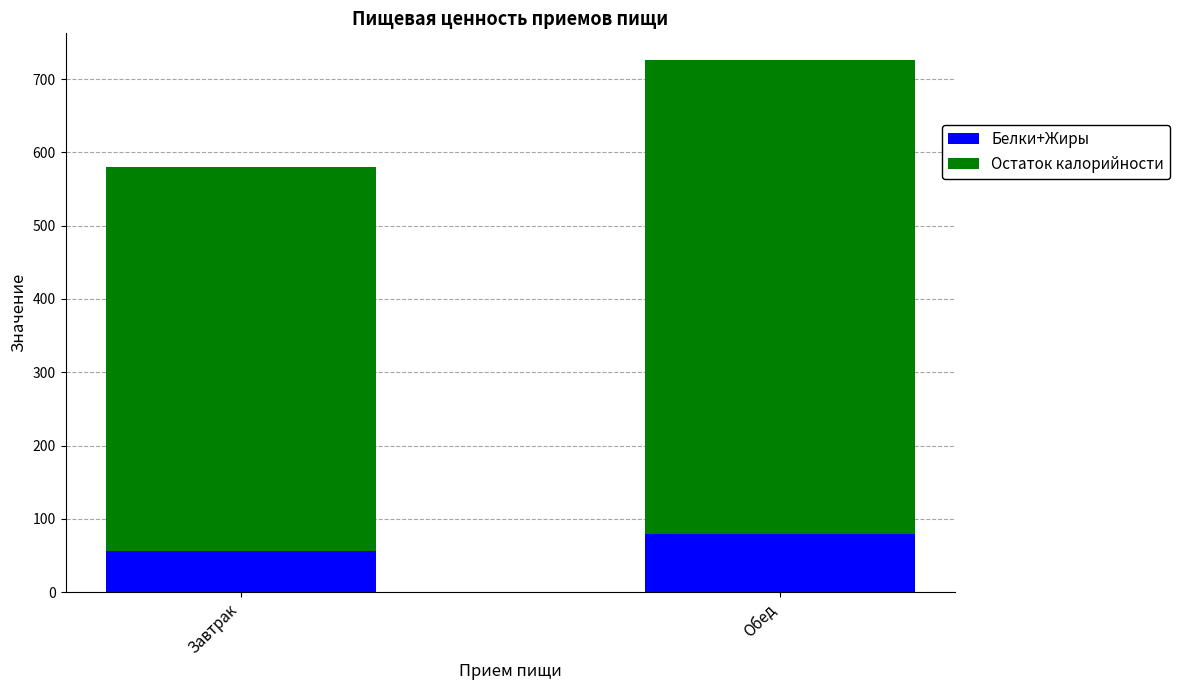

What is the approximate value of Белки+Жиры at Обед, to the nearest 5?

80